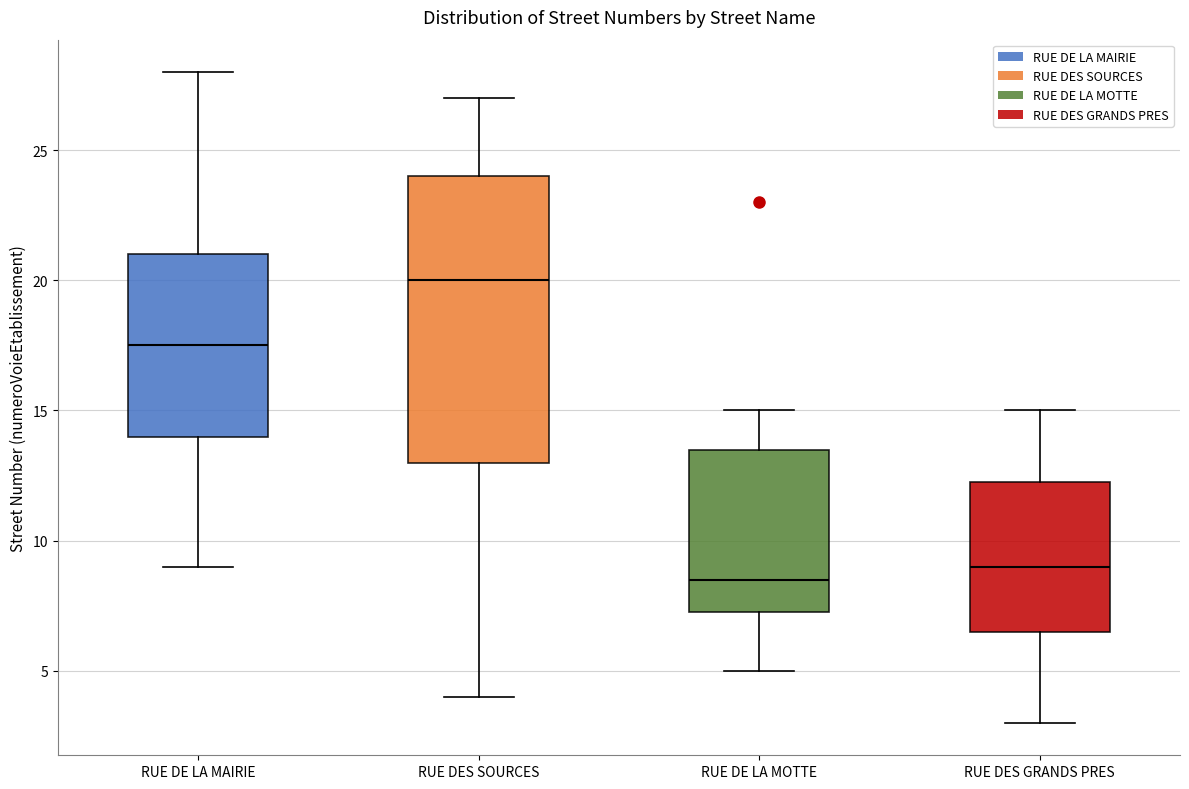

Reading left to right, read every box against the y-axis: the position of its median line, the range the box covers, and the ends of its whiskers. The values are not printed on the chart, so give them approximately, as read against the axis.

RUE DE LA MAIRIE: median 17.5, box 14.0 to 21.0, whiskers 9.0 to 28.0
RUE DES SOURCES: median 20.0, box 13.0 to 24.0, whiskers 4.0 to 27.0
RUE DE LA MOTTE: median 8.5, box 7.5 to 13.5, whiskers 5.0 to 15.0
RUE DES GRANDS PRES: median 9.0, box 6.5 to 12.5, whiskers 3.0 to 15.0